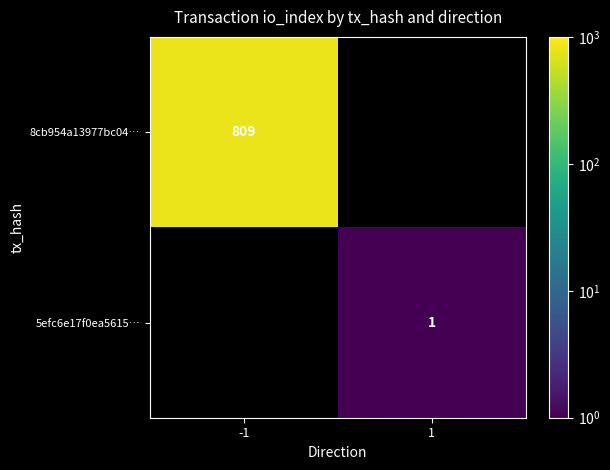

At how many categories does at least one series exceed 642?

1